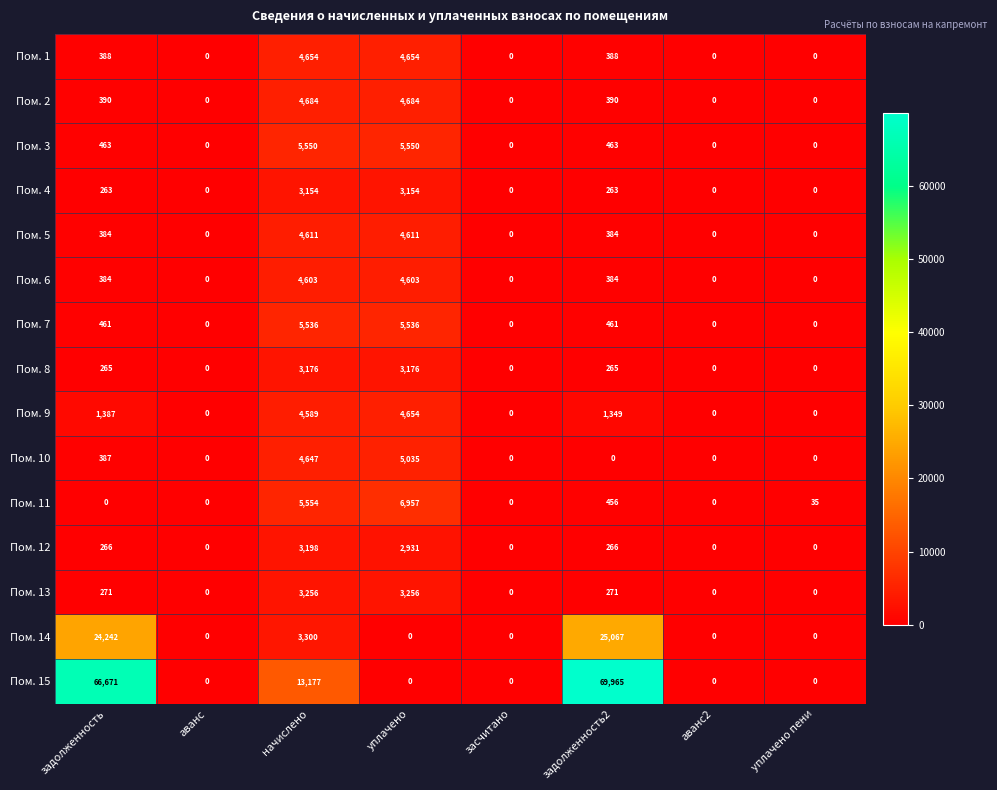

Which series has the largest total across all categories?

Пом. 15